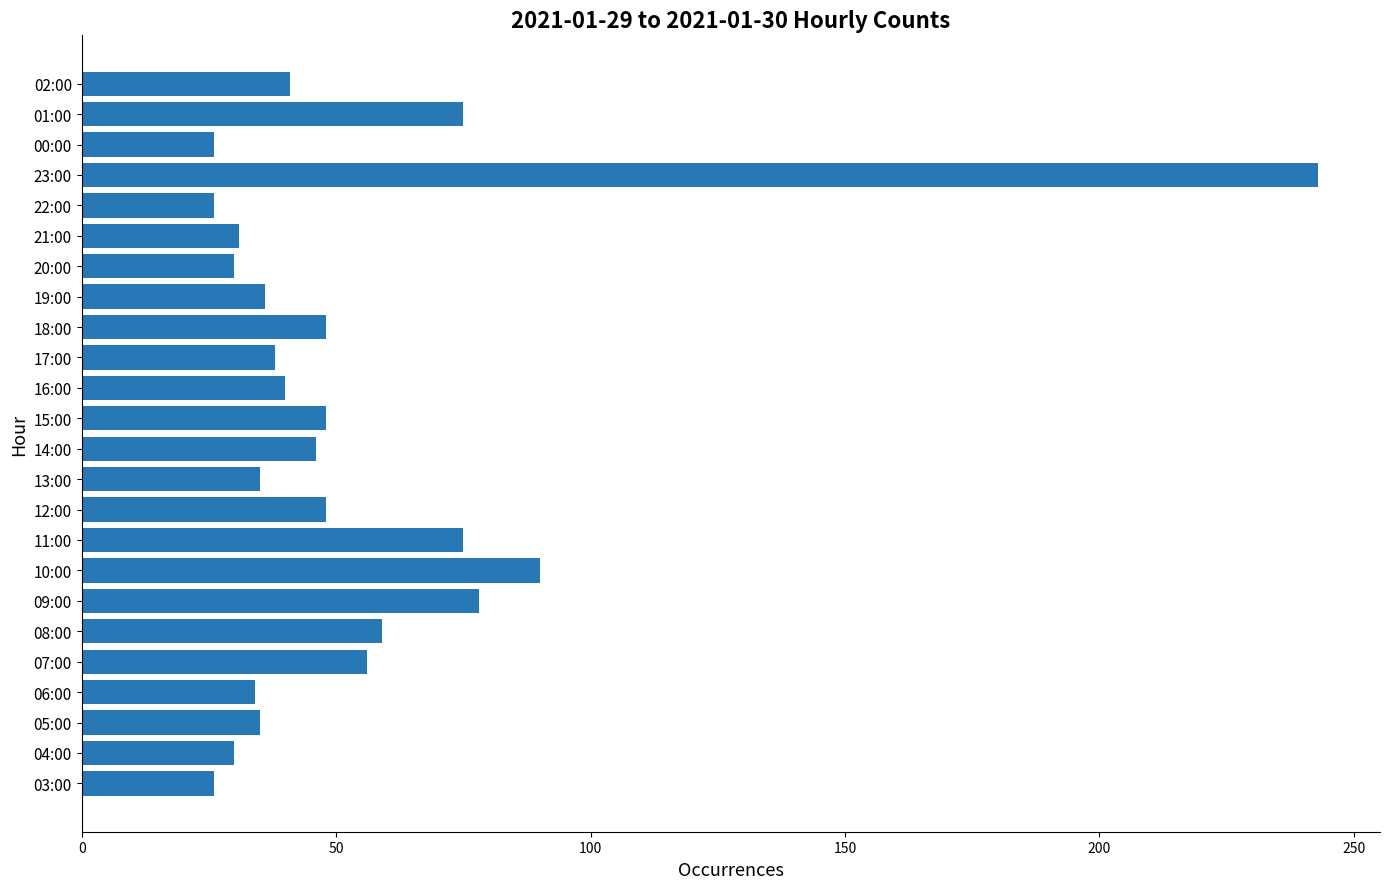

What is the sum of the values at 21:00 and 17:00?

69